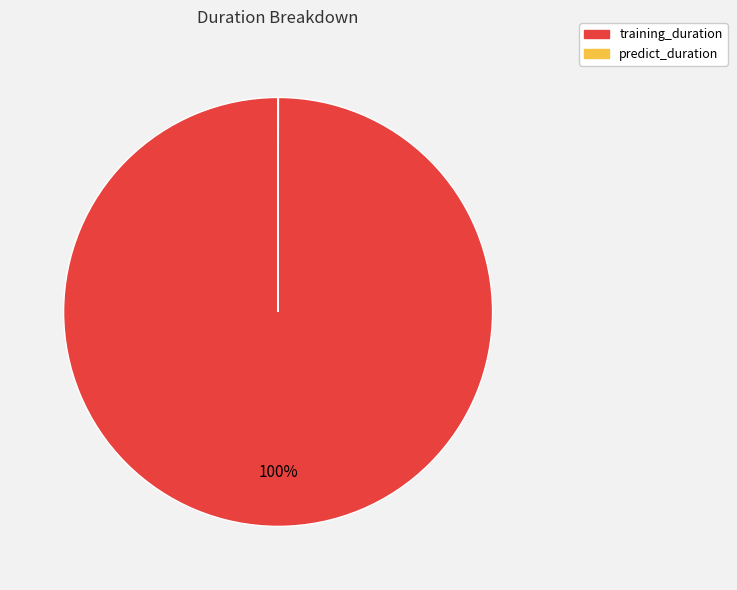

Is it true that training_duration is 93% of the pie?

False